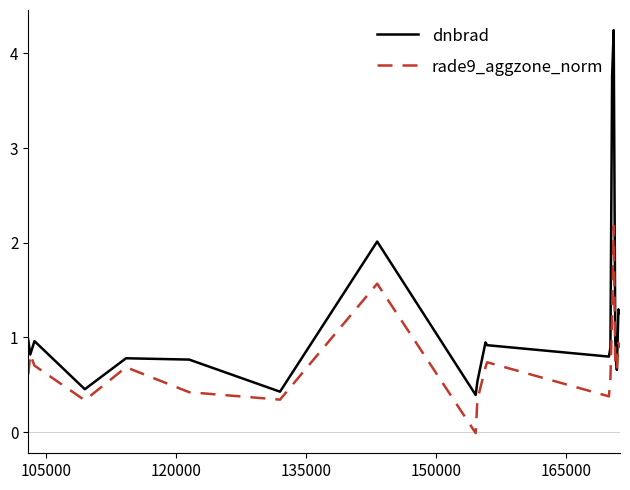

List the series in order of their peak value, lowest first.

rade9_aggzone_norm, dnbrad